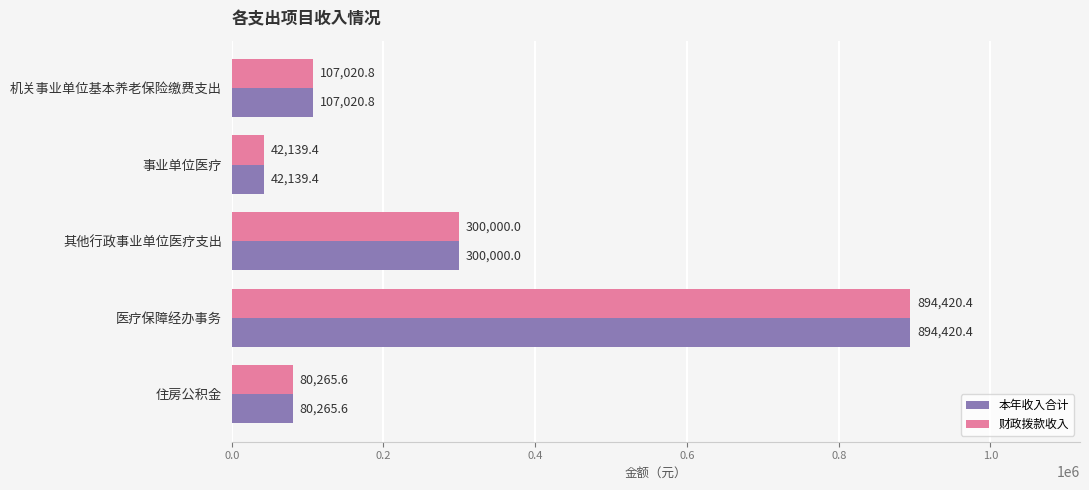

Is it true that 本年收入合计 equals 107020.8 at 机关事业单位基本养老保险缴费支出?

True